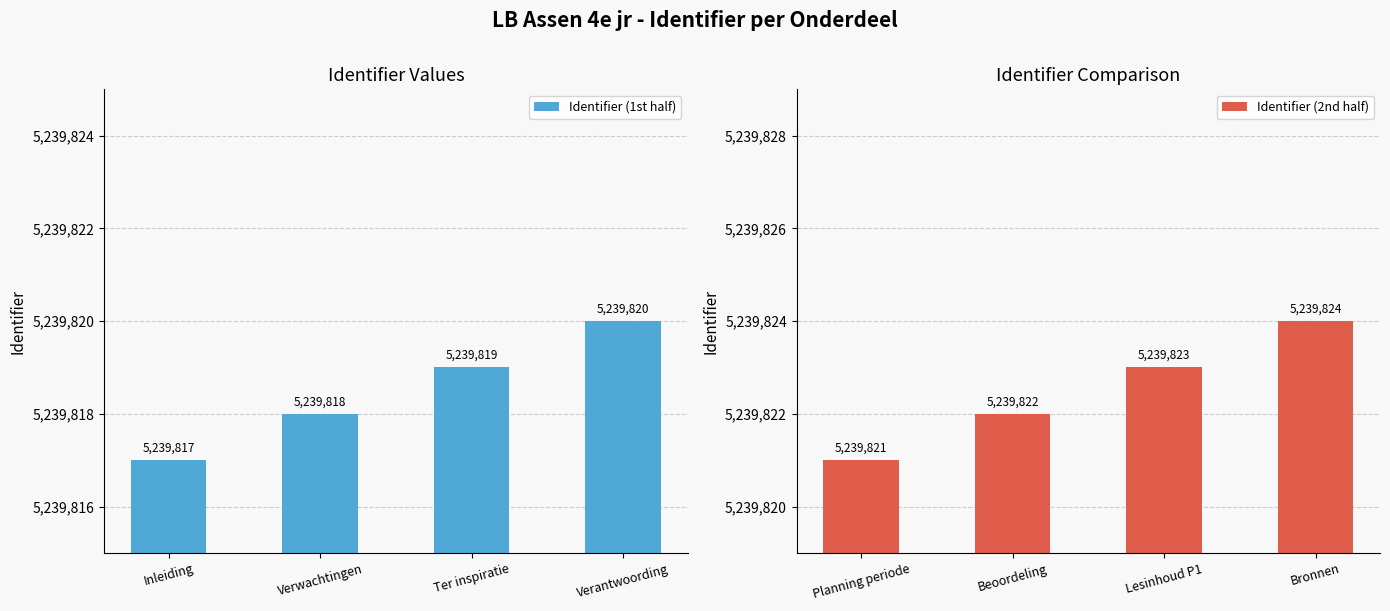

True or false: Identifier (2nd half) has a value of 1843588 at Beoordeling.

False